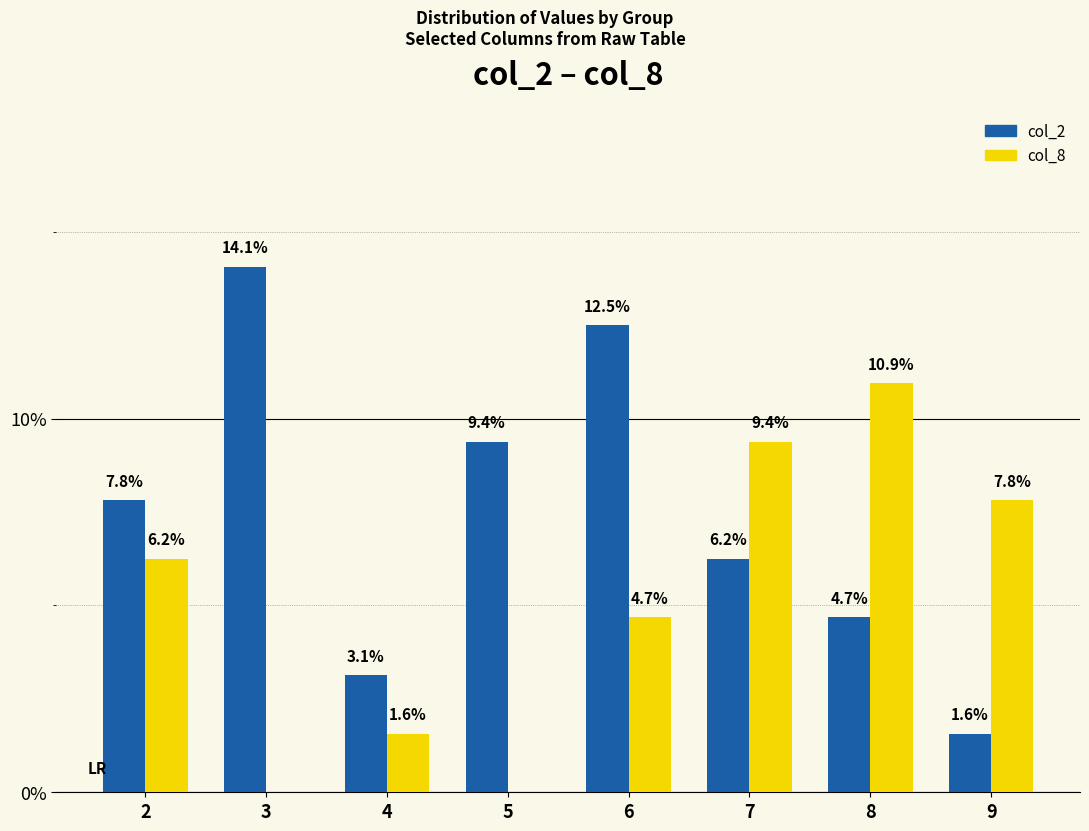

Is it true that col_8 equals 10.9 at 8?

True